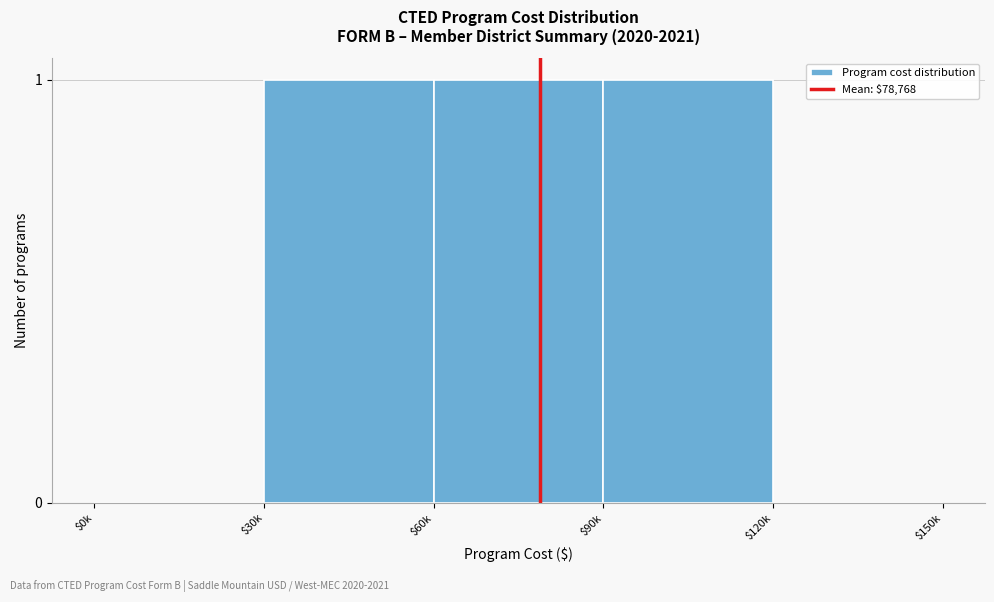

Is it true that the value at $0k is 0?

True